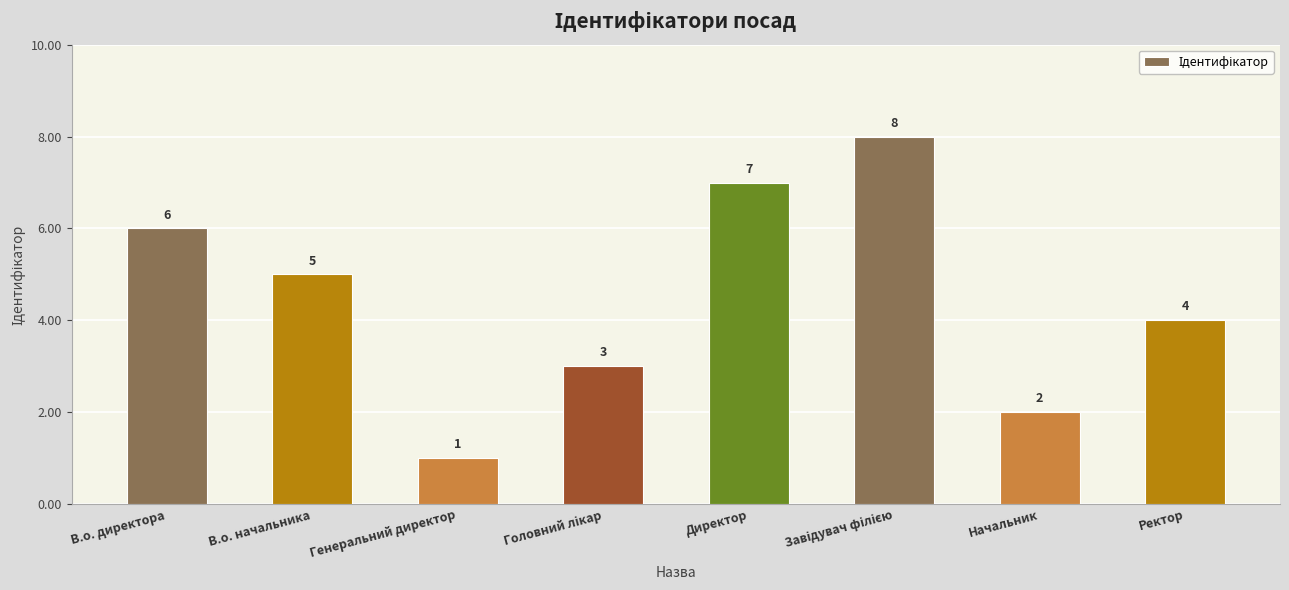

What is the change in value from Генеральний директор to Ректор?

+3